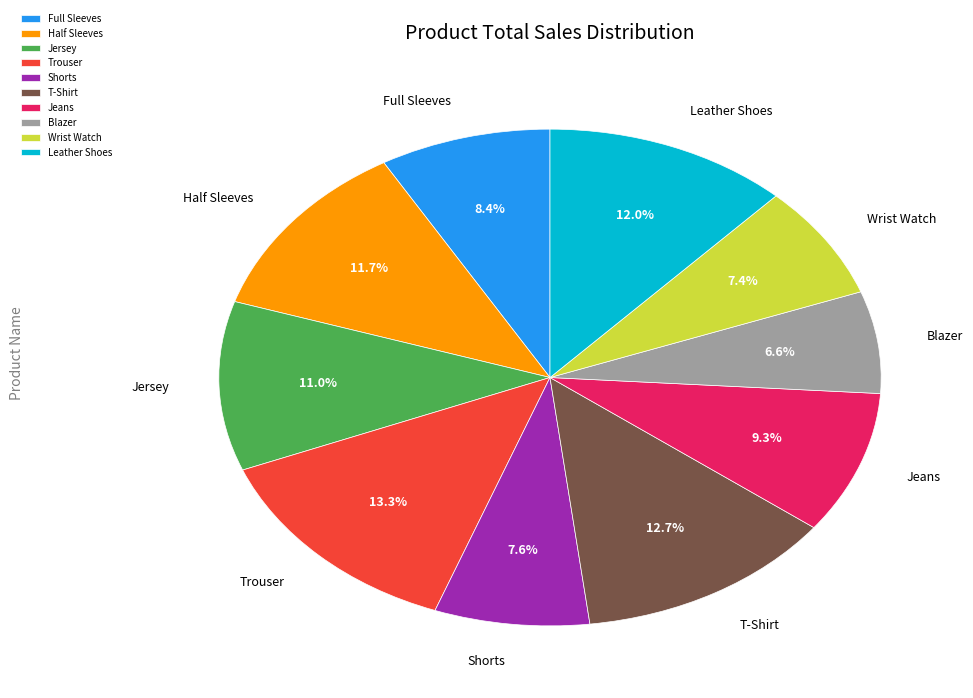

Which has a higher value, T-Shirt or Wrist Watch?

T-Shirt